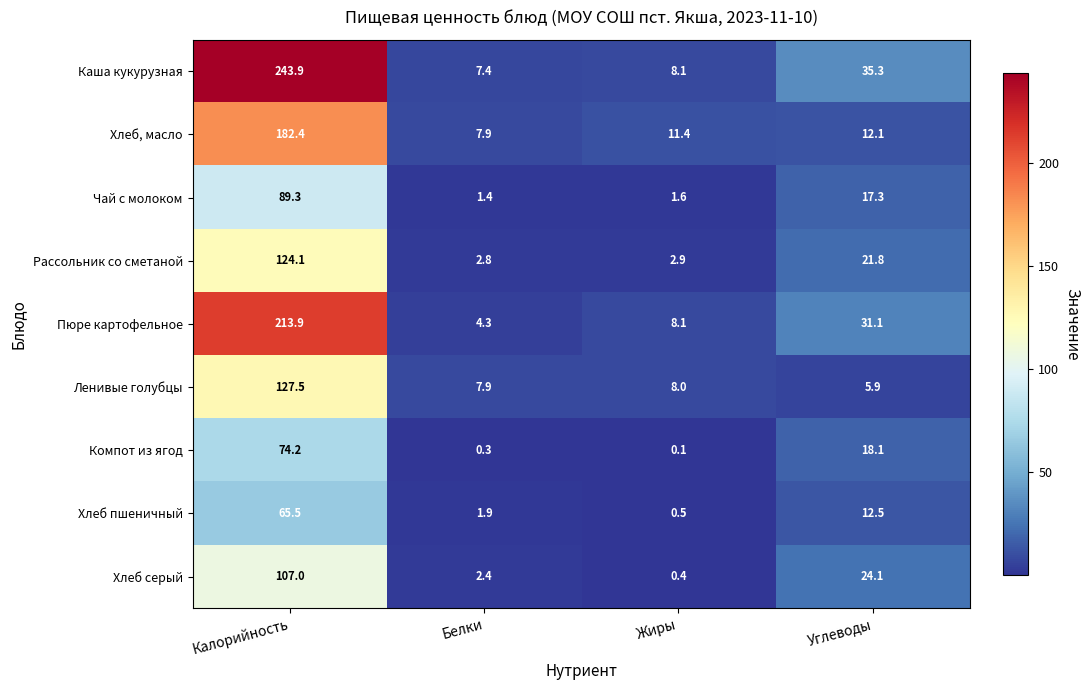

The Хлеб пшеничный series shows 1.9 at Белки. True or false?

True